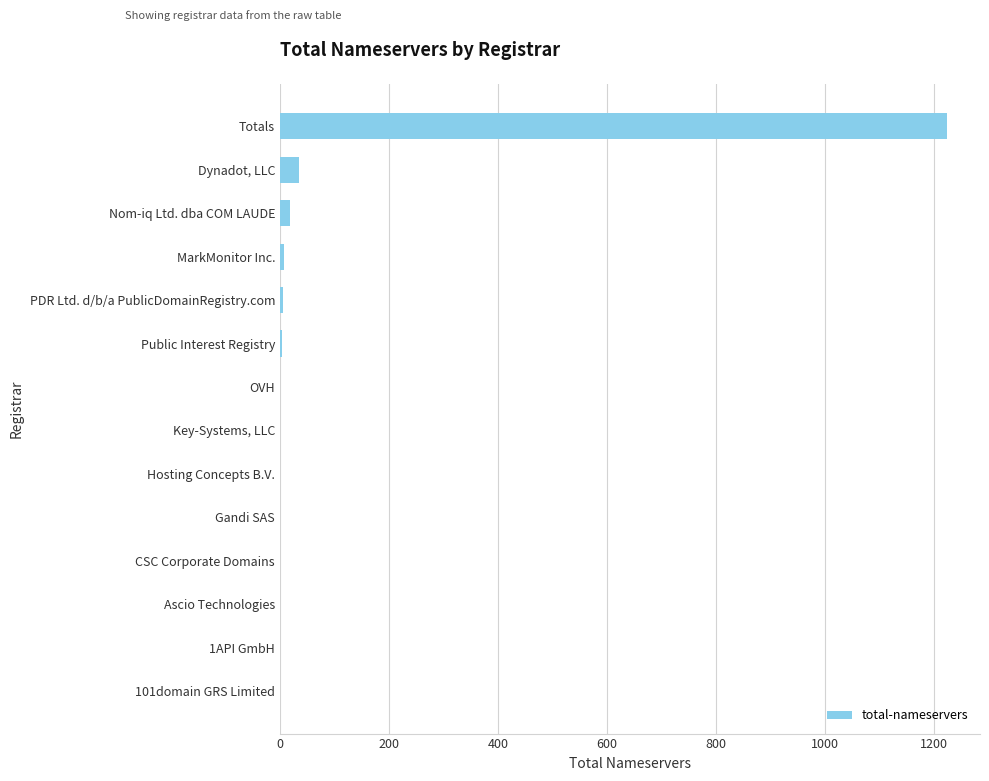

What is the sum of all values?

1299